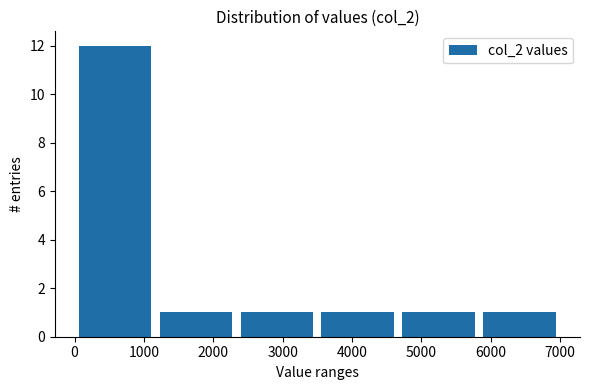

Reading left to right, transcribe this chart: for each bar, give the range it covers on the x-axis and its height. Neither the bar edges nor the heights are printed on the chart, so give them approximately, as read against the axes.

0 to 1200: 12
1200 to 2300: 1
2300 to 3500: 1
3500 to 4700: 1
4700 to 5800: 1
5800 to 7000: 1